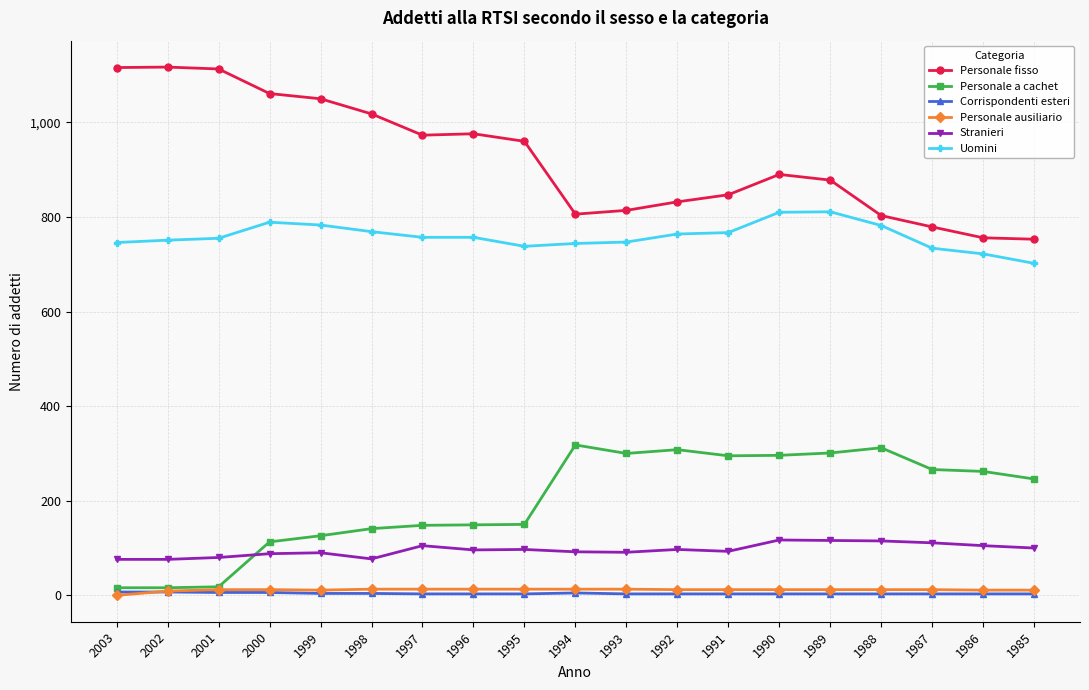

What are all the series names shown in the legend?

Personale fisso, Personale a cachet, Corrispondenti esteri, Personale ausiliario, Stranieri, Uomini